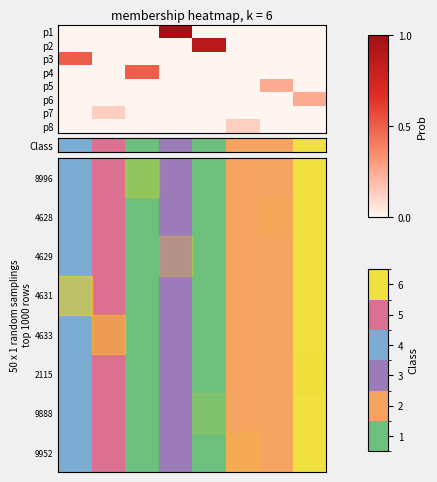

List the labels in order of row_6 value, largest first.

7, 1, 0, 3, 5, 6, 2, 4